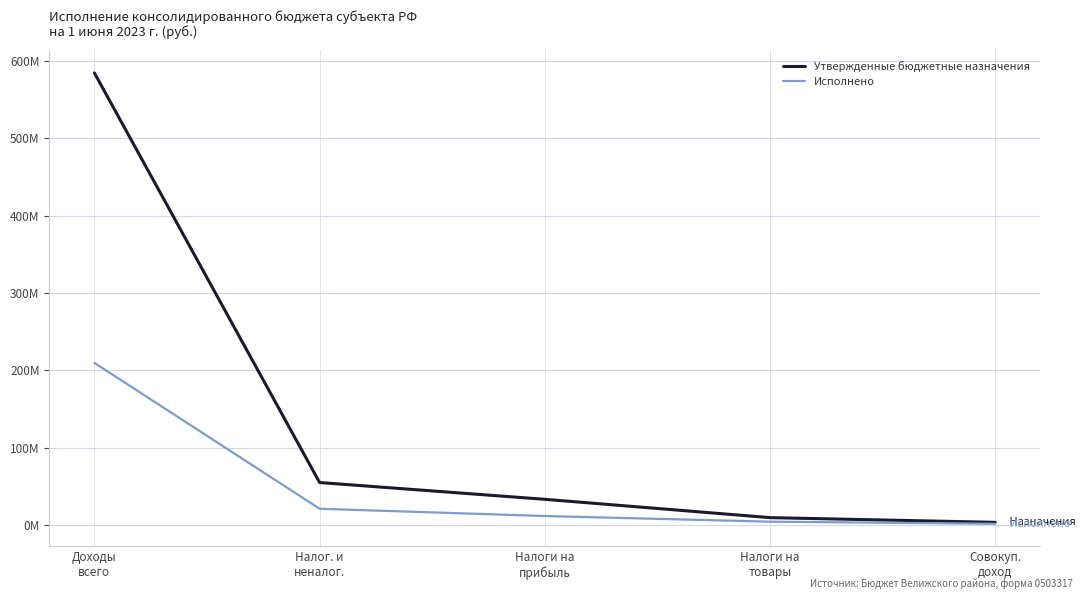

List the labels in order of Утвержденные бюджетные назначения value, smallest first.

Совокуп.
доход, Налоги на
товары, Налоги на
прибыль, Налог. и
неналог., Доходы
всего